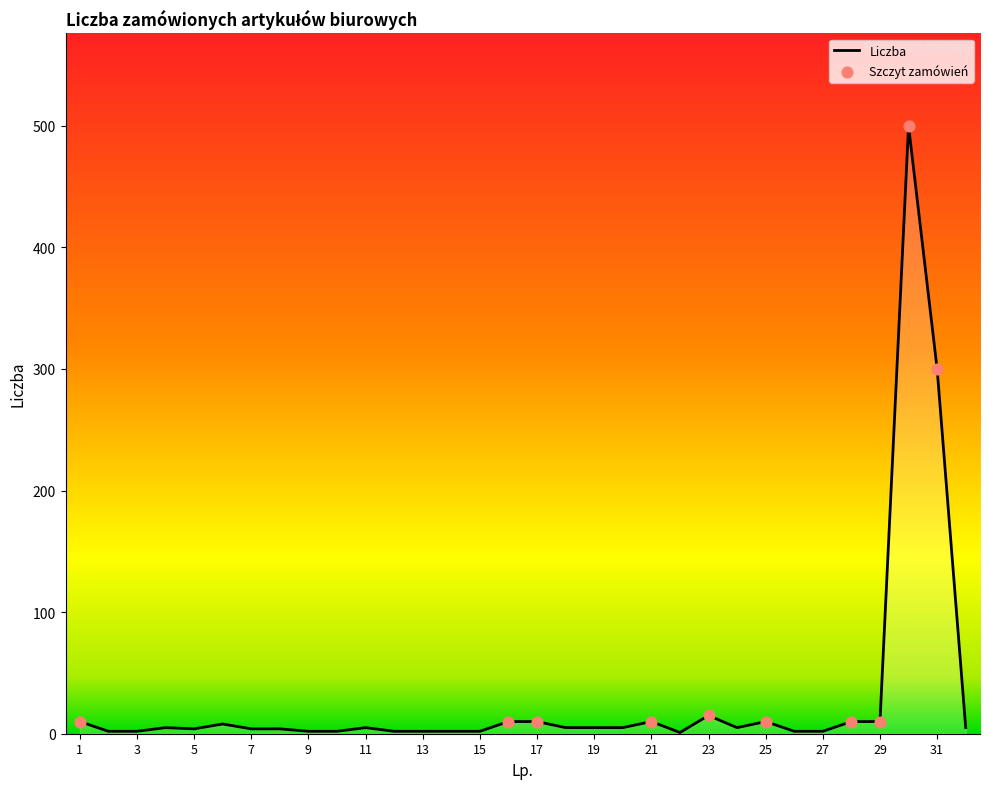

What is the greatest value displayed?

500